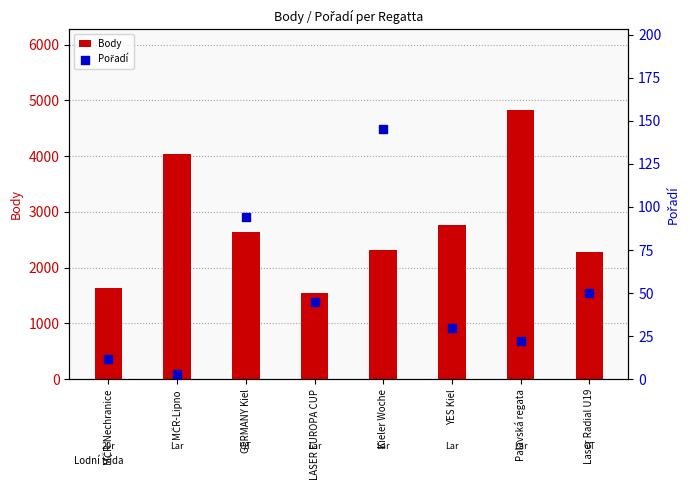

At which category is the sum across all series the highest?

Palavská regata